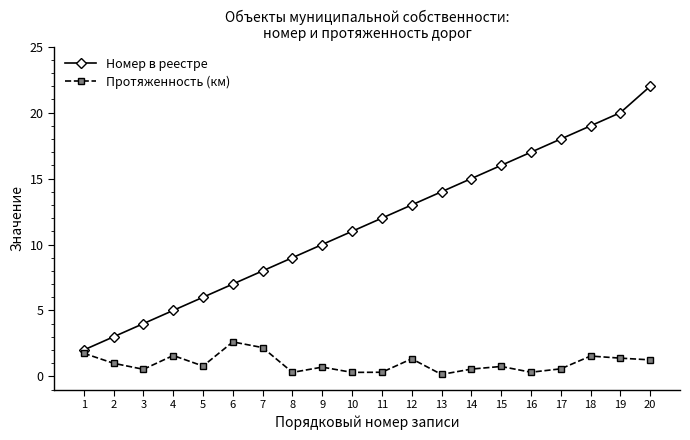

True or false: Номер в реестре has more than 0 points higher than both neighbors.

False